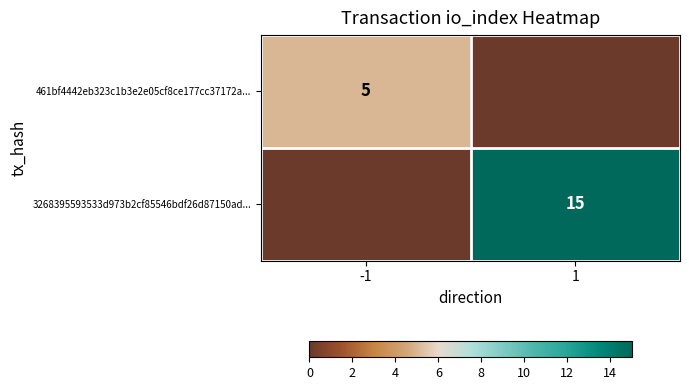

True or false: 461bf4442eb323c1b3e2e05cf8ce177cc37172a... has a value of 7 at -1.

False